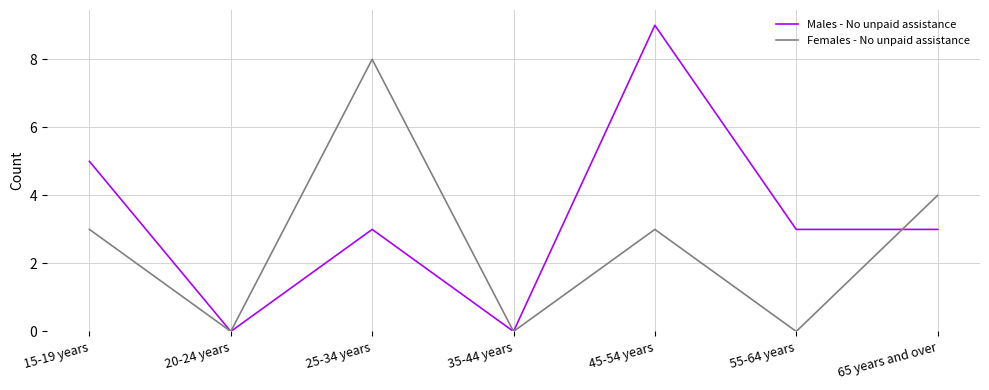

True or false: Females - No unpaid assistance and Males - No unpaid assistance intersect in this chart.

True